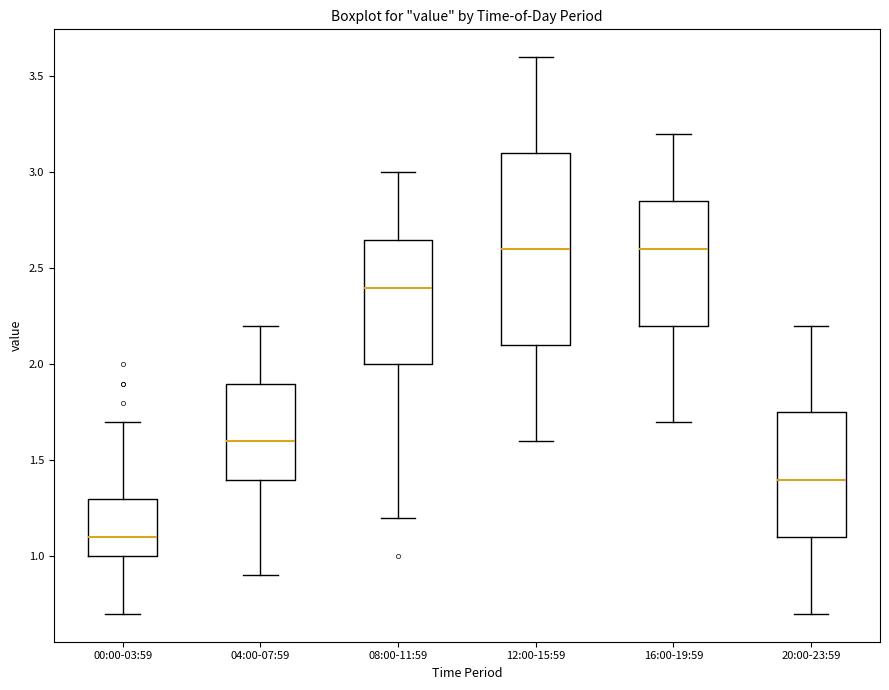

Where does the median line of the box for 08:00-11:59 sit on the y-axis? The values are not printed on the chart, so give them approximately, as read against the axis.

2.40